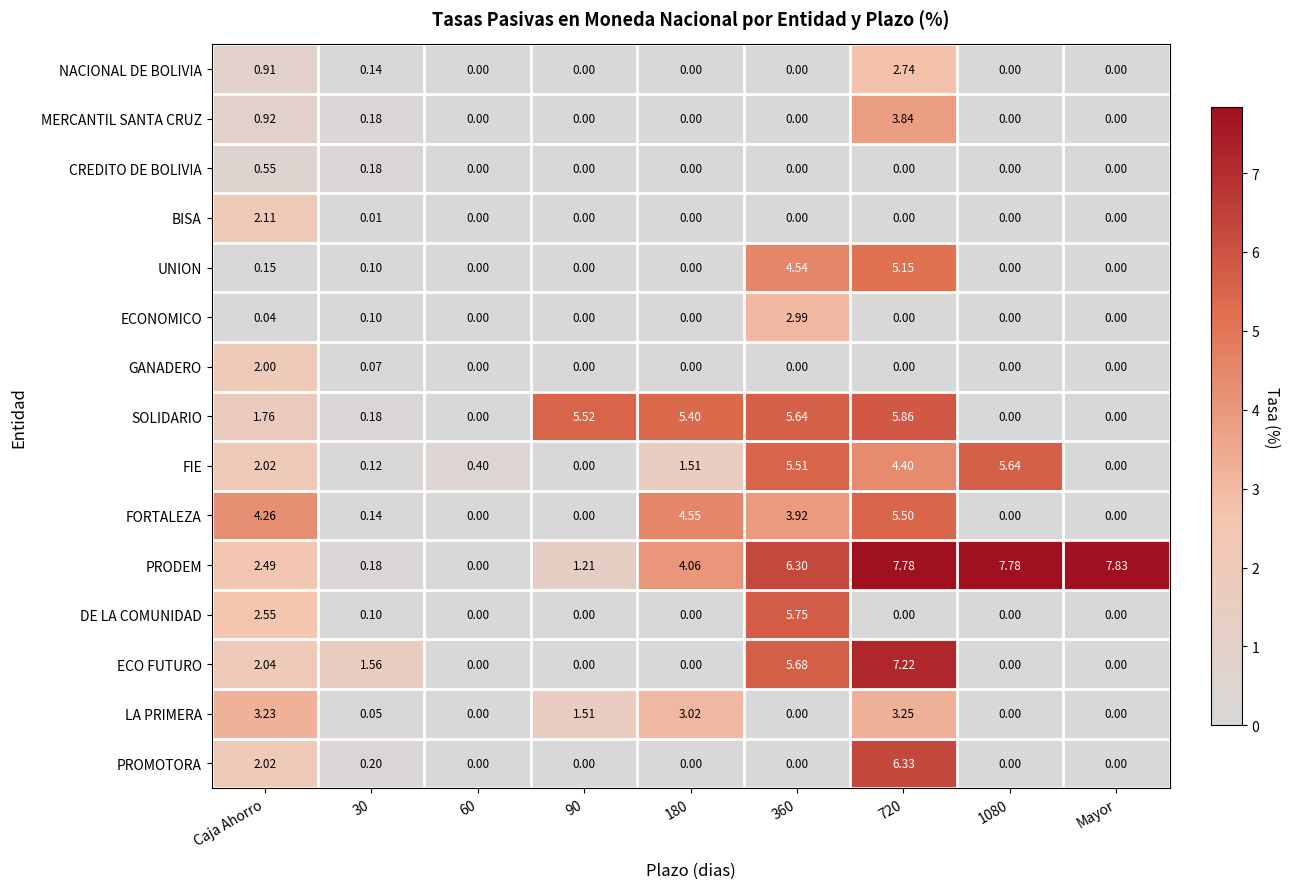

List the series in order of their peak value, lowest first.

CREDITO DE BOLIVIA, GANADERO, BISA, NACIONAL DE BOLIVIA, ECONOMICO, LA PRIMERA, MERCANTIL SANTA CRUZ, UNION, FORTALEZA, FIE, DE LA COMUNIDAD, SOLIDARIO, PROMOTORA, ECO FUTURO, PRODEM